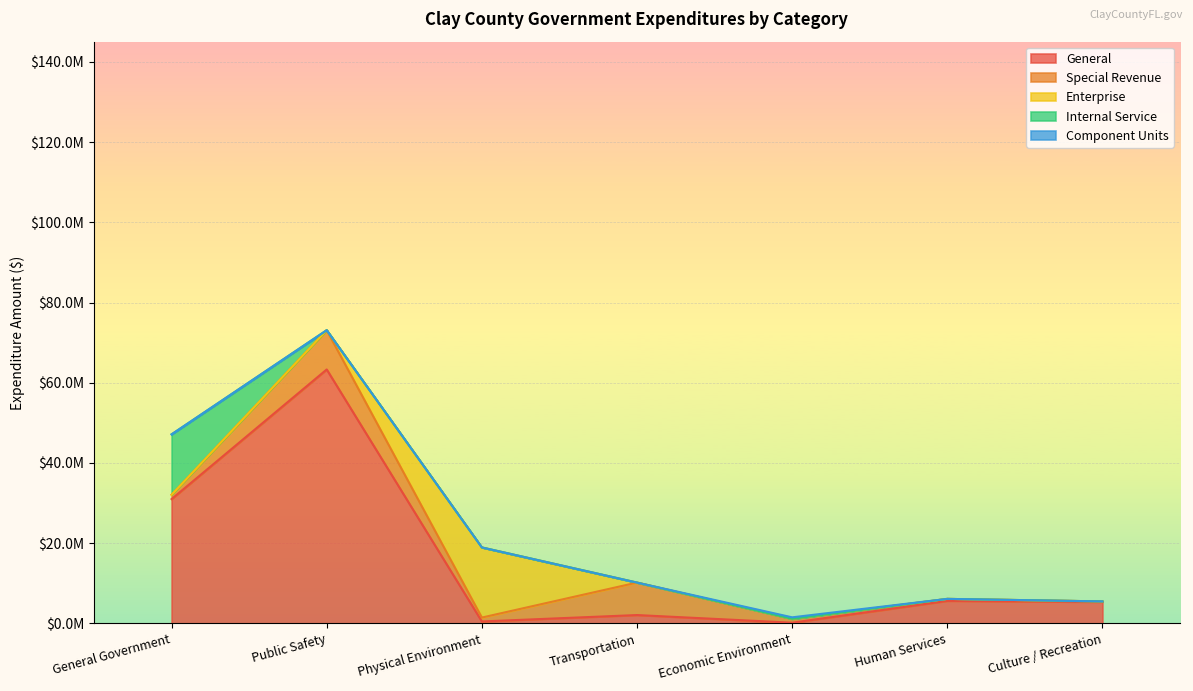

What are all the series names shown in the legend?

General, Special Revenue, Enterprise, Internal Service, Component Units